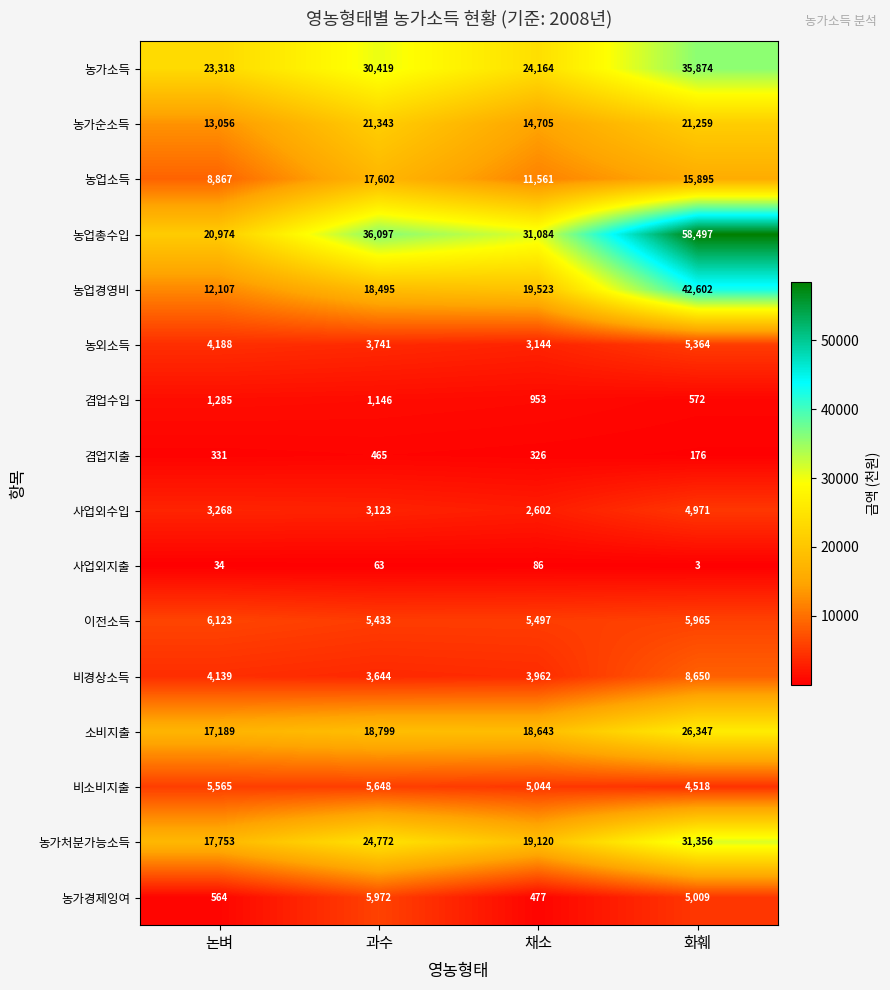

What is the greatest value displayed?

58497